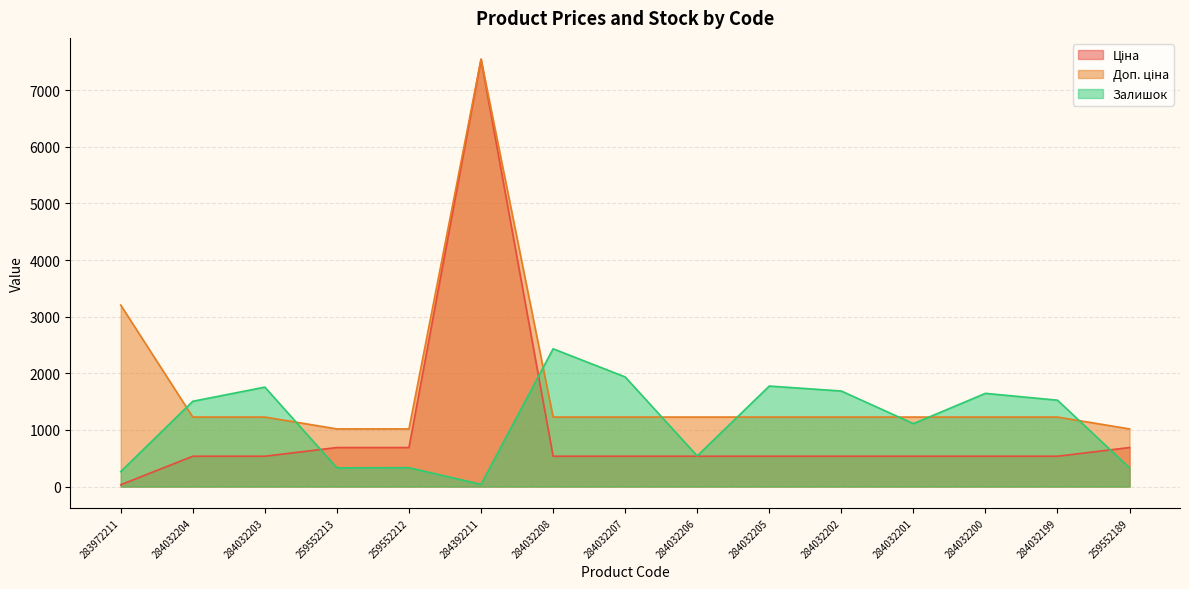

Where does the Залишок series first go above 1506?

284032203